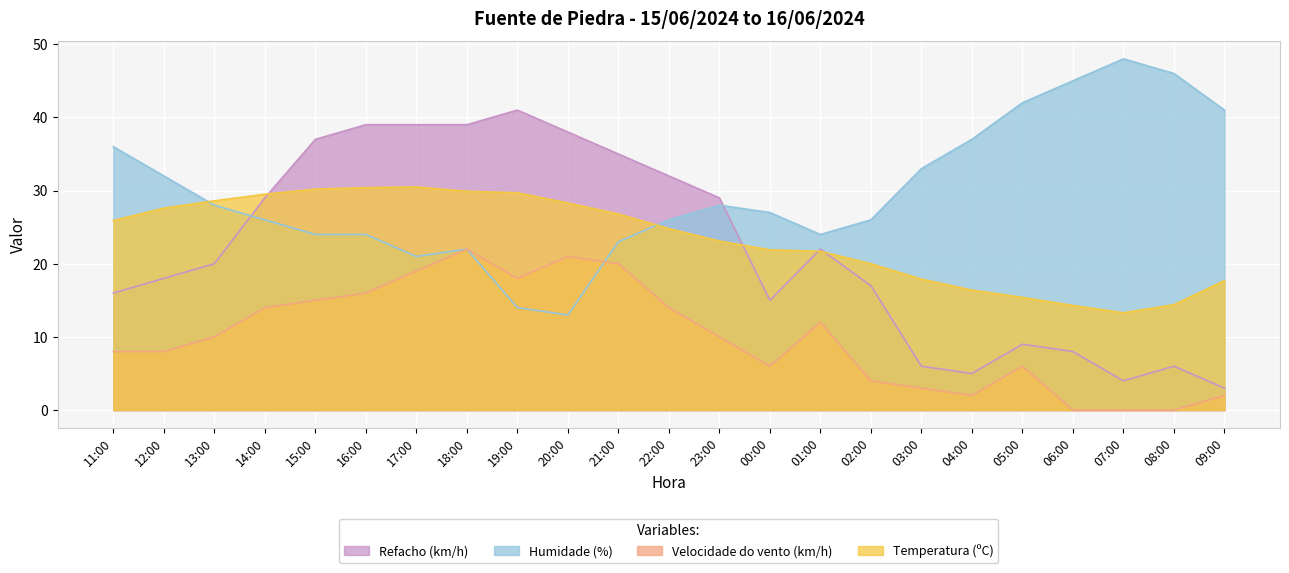

What is the average value of the Velocidade do vento (km/h) series?

10.0